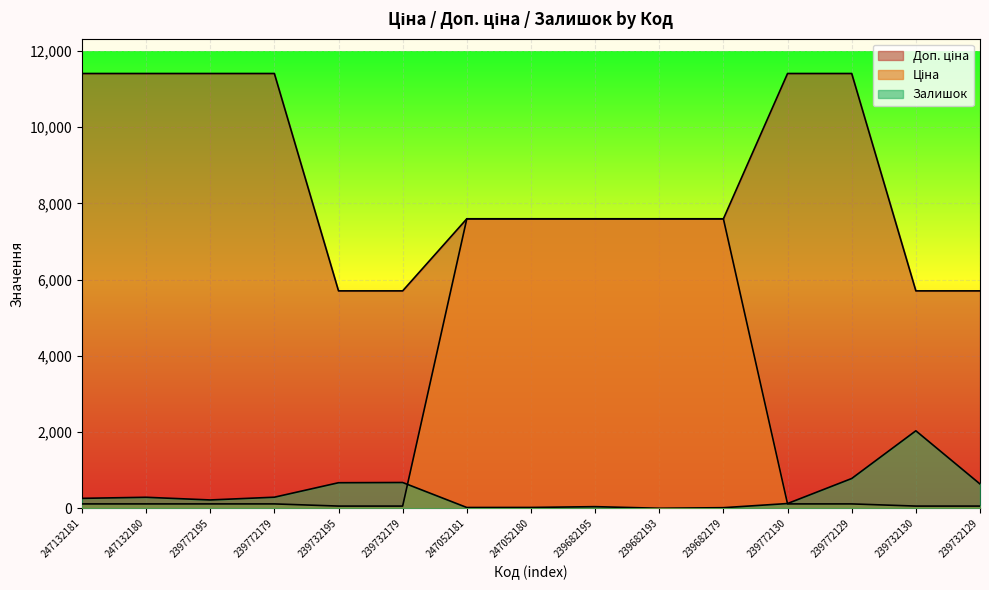

True or false: Доп. ціна has more than 0 interior local peaks.

False